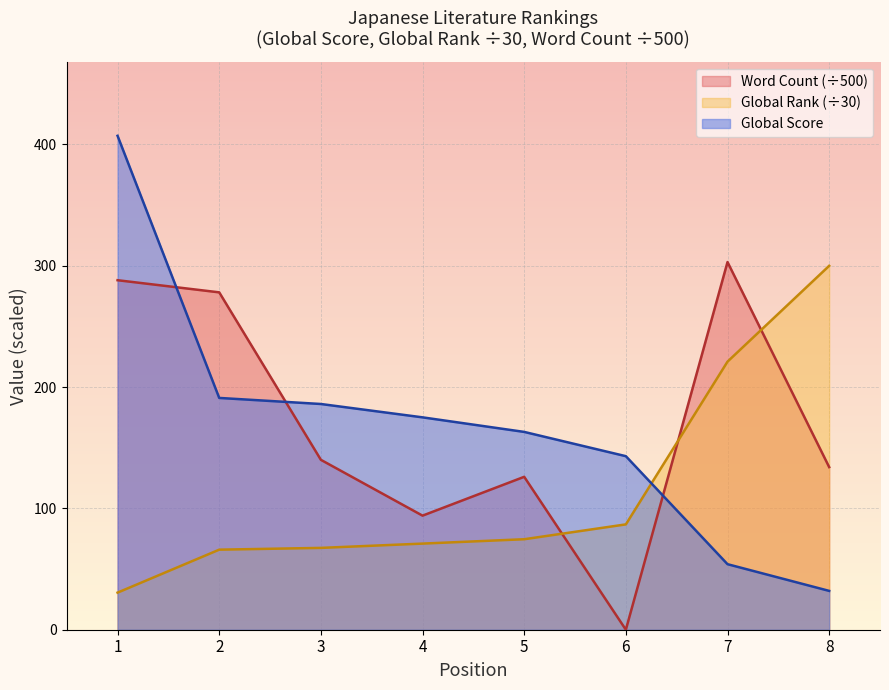

Is the value of Global Rank at 4 greater than the value of Global Score at 6?

No